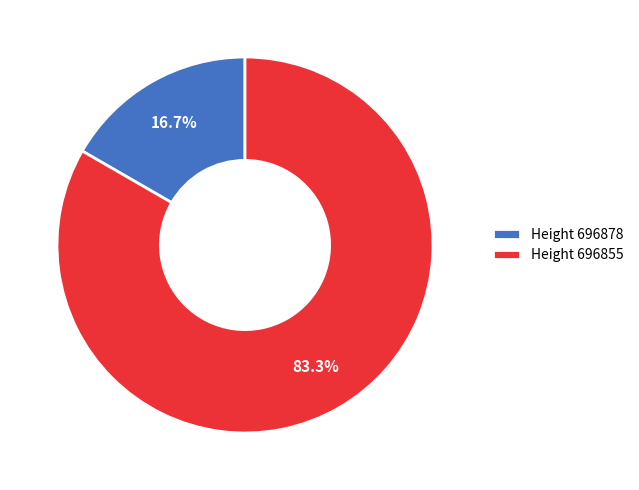

To the nearest percent, what is the difference between the largest and smallest slice percentages?

67%